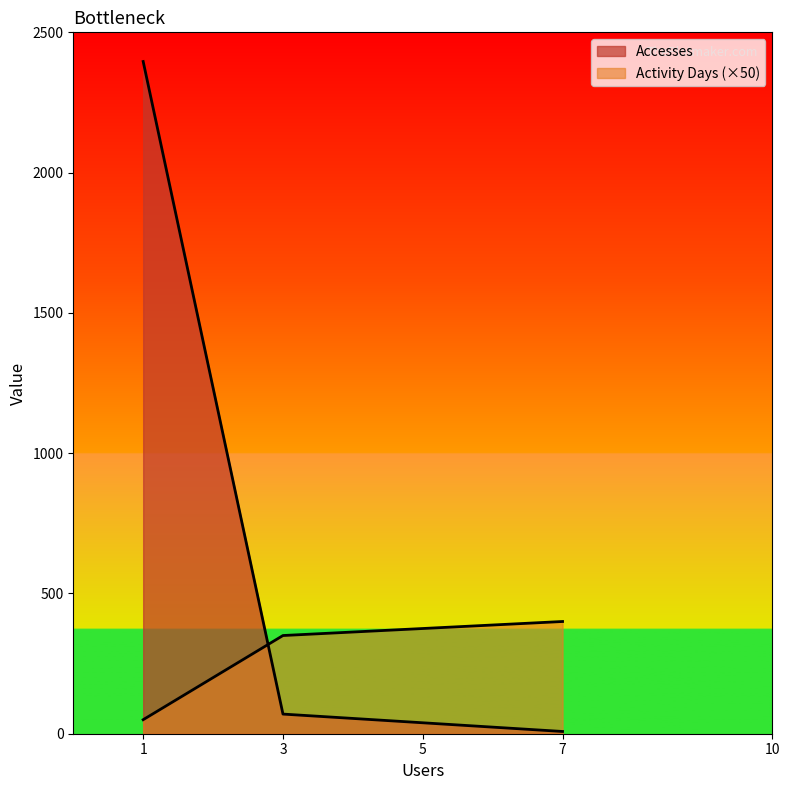

The Accesses series shows 114 at cci-thredds-subset. True or false?

False